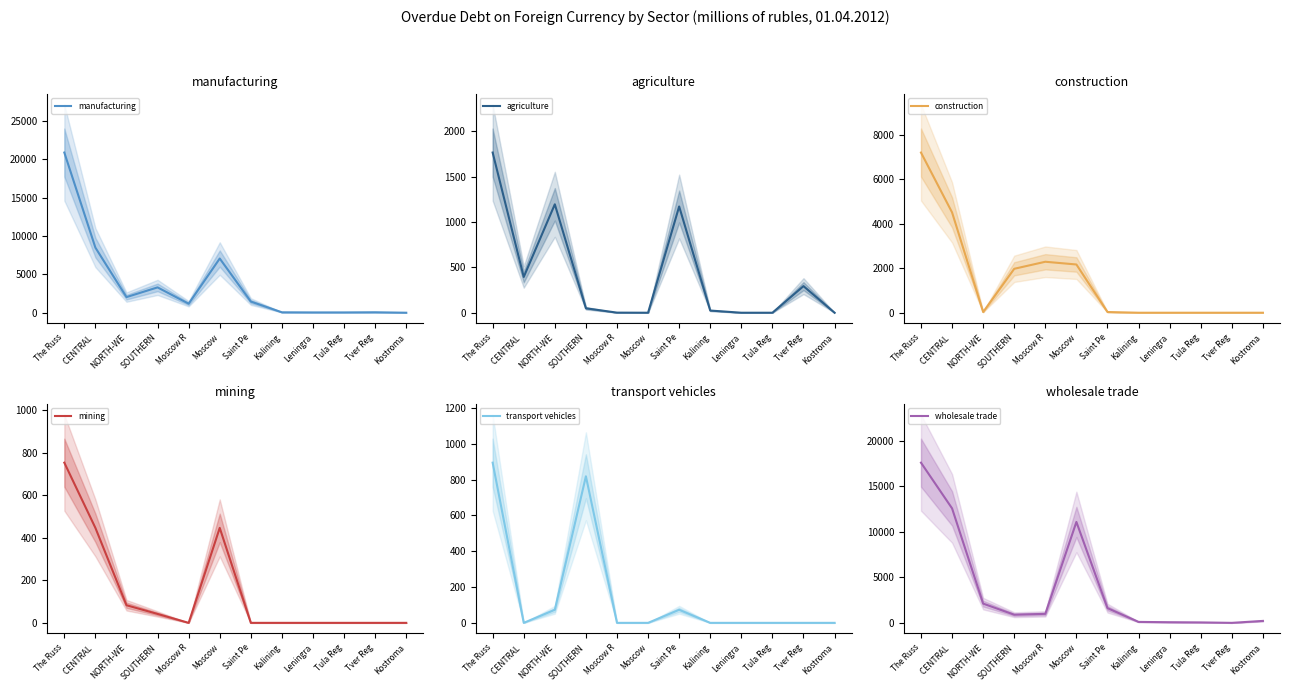

Read the wholesale trade value at Tula Reg, to the nearest 10.

50